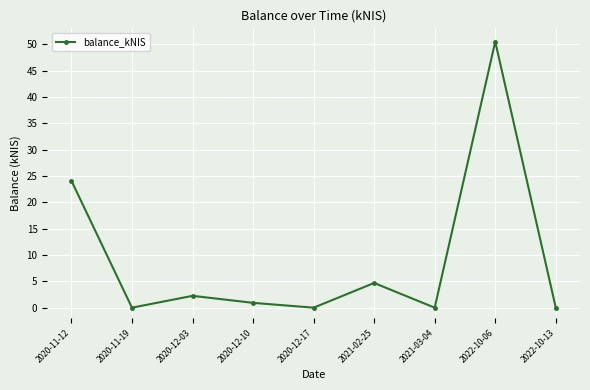

True or false: the data shows 35.5 at 2020-11-12.

False